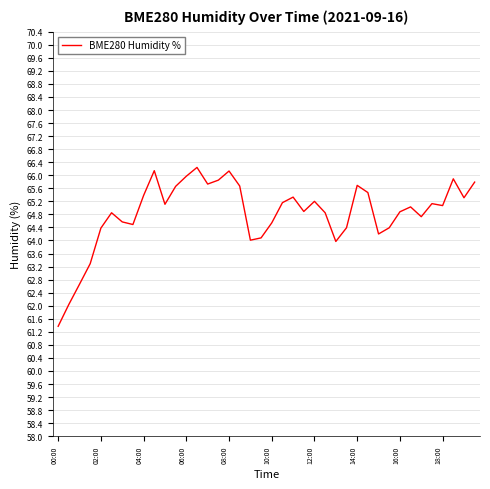

What is the difference between the maximum and minimum values?

4.9